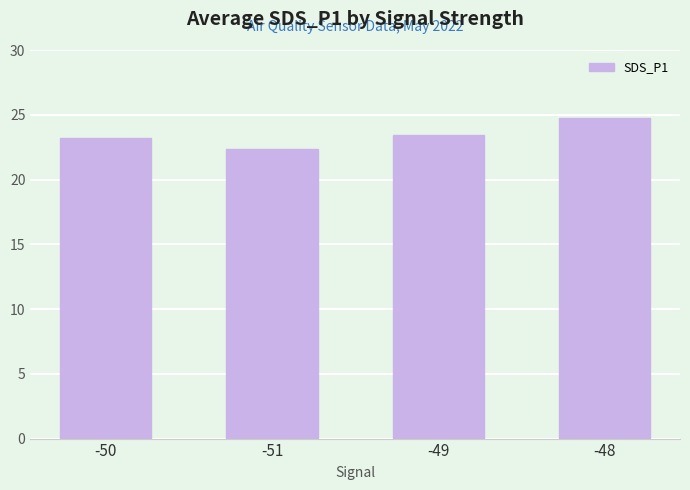

What is the change in value from -50 to -49?

+0.3